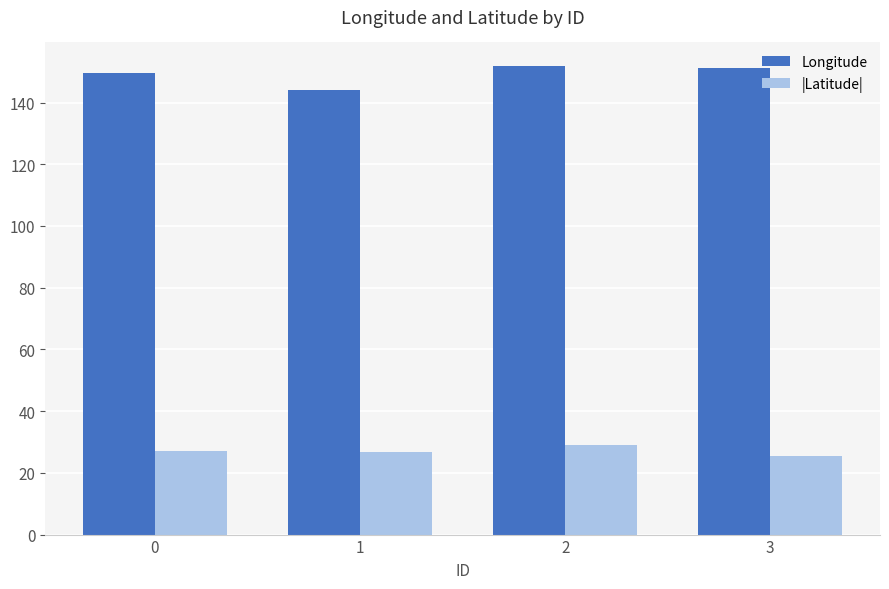

What is the value of the Longitude bar at the 2nd from the left?

144.2